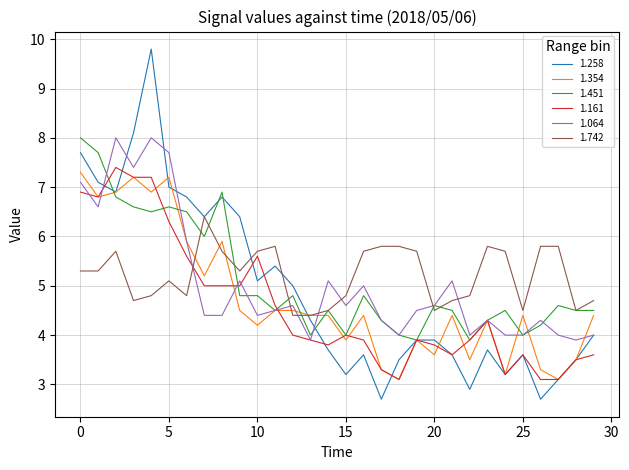

What are all the series names shown in the legend?

1.258, 1.354, 1.451, 1.161, 1.064, 1.742